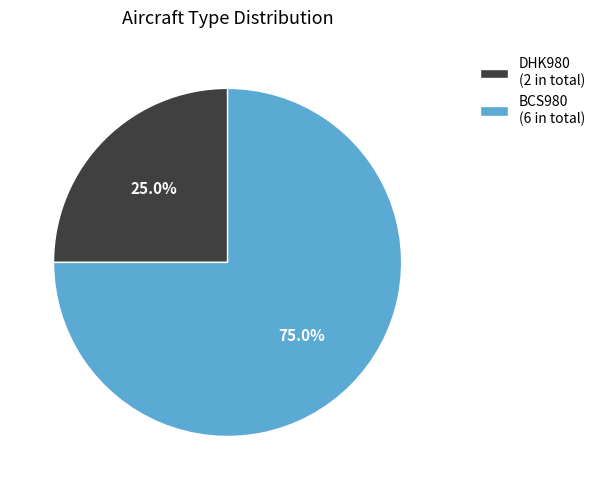

Rank the categories by value from lowest to highest.

DHK980, BCS980